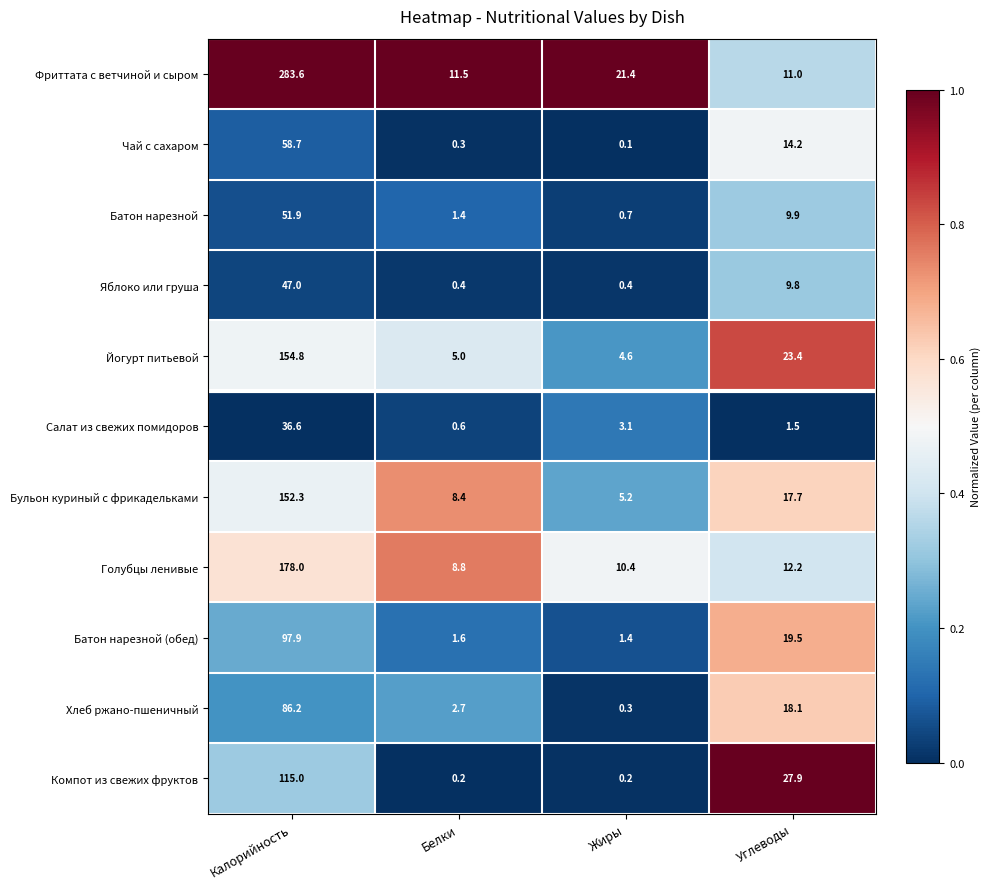

What is the difference between the highest and lowest values at Углеводы?

26.4